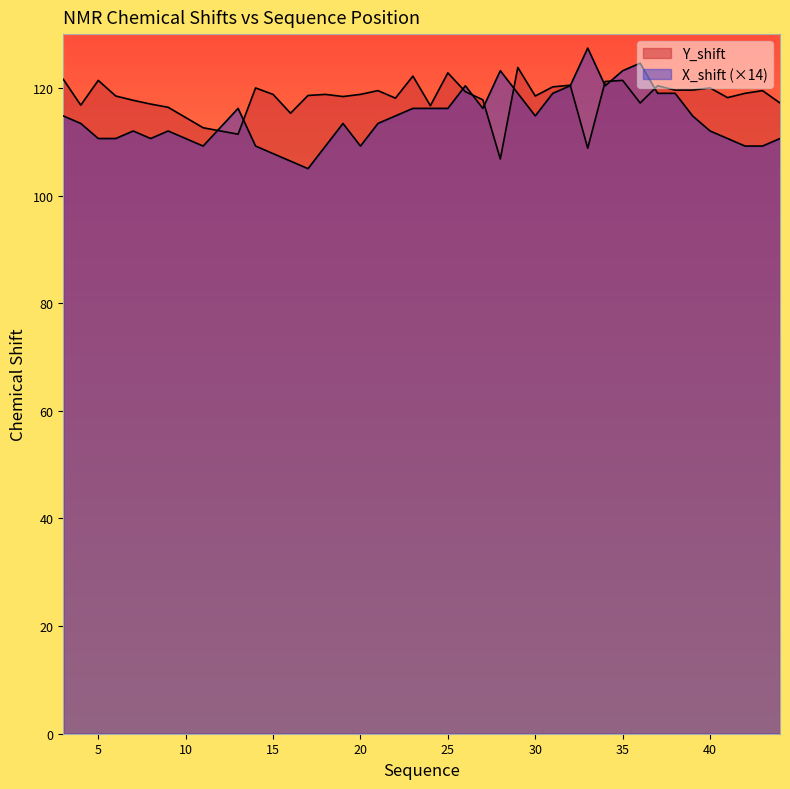

Does the chart have visible grid lines?

No